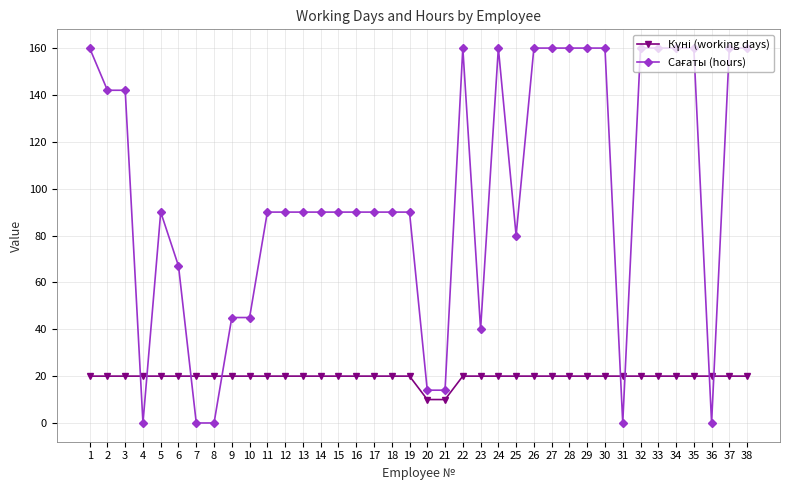

Is this an area chart (filled region under the line)?

No